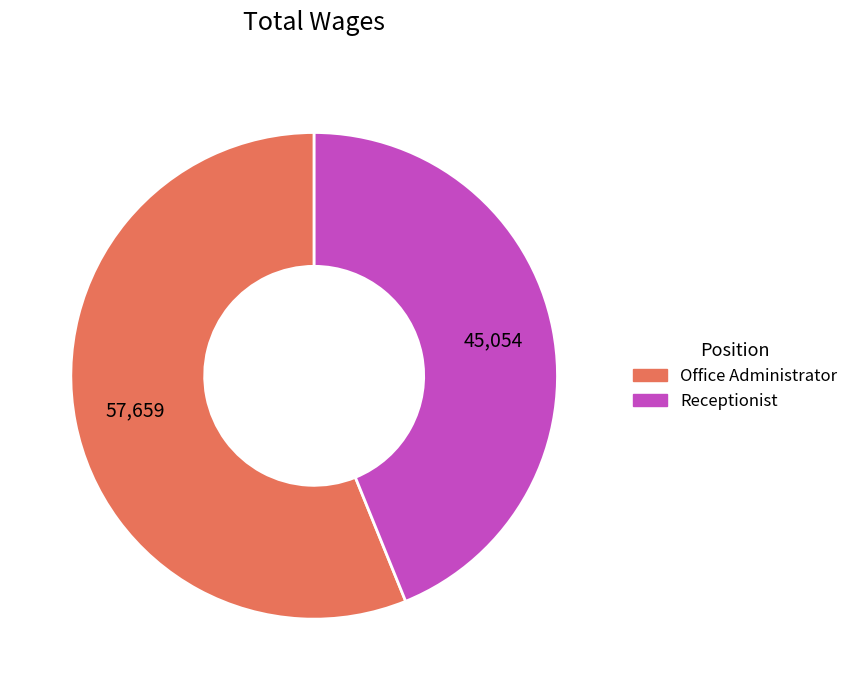

How many slices are in this pie chart?

2